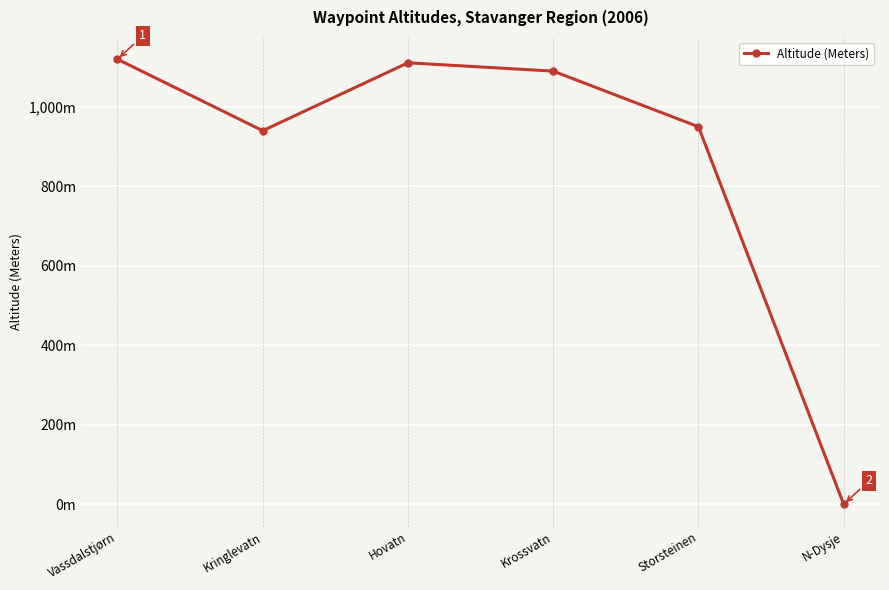

What is the change in value from Storsteinen to N-Dysje?

-950